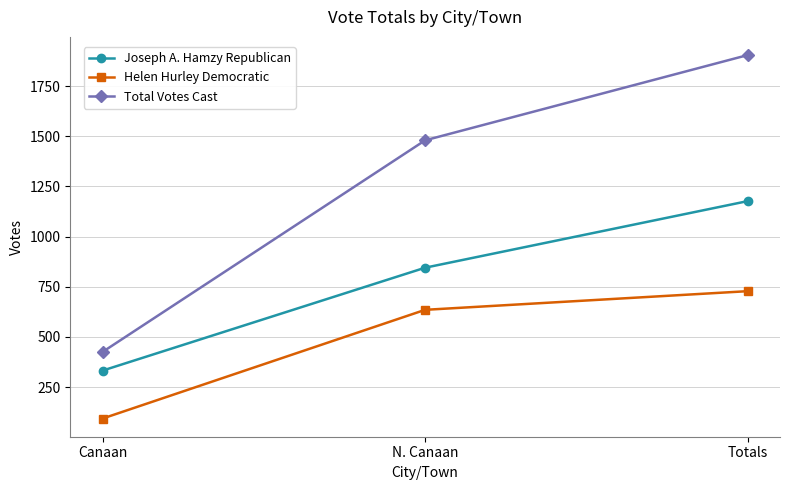

Which category has the lowest value in the Helen Hurley Democratic series?

Canaan